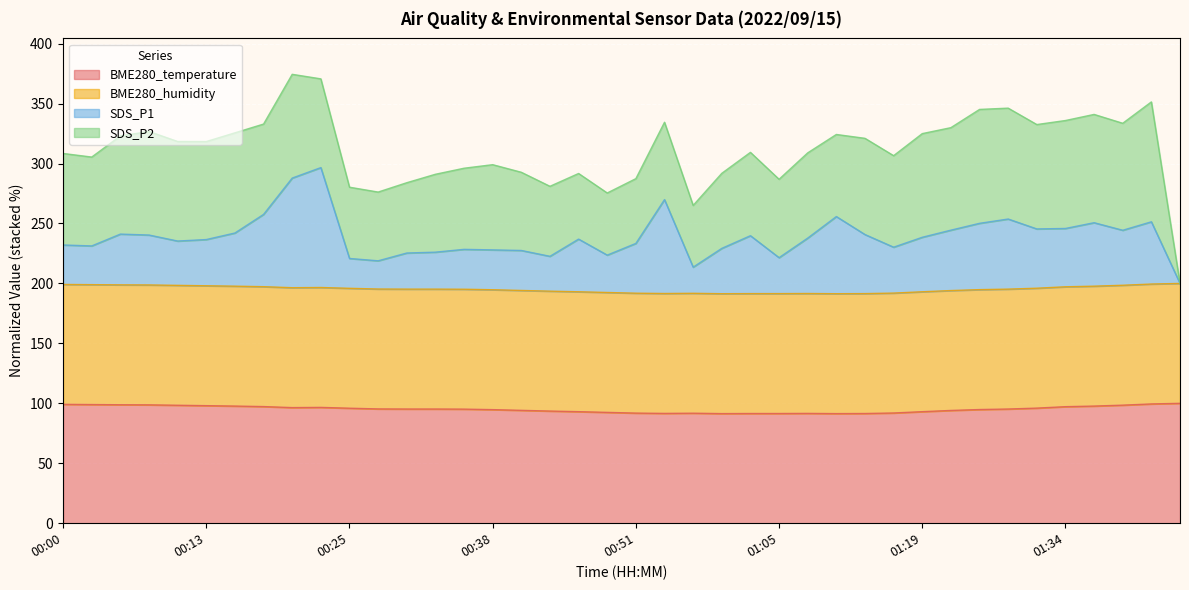

True or false: BME280_temperature and SDS_P1 cross at least once.

False